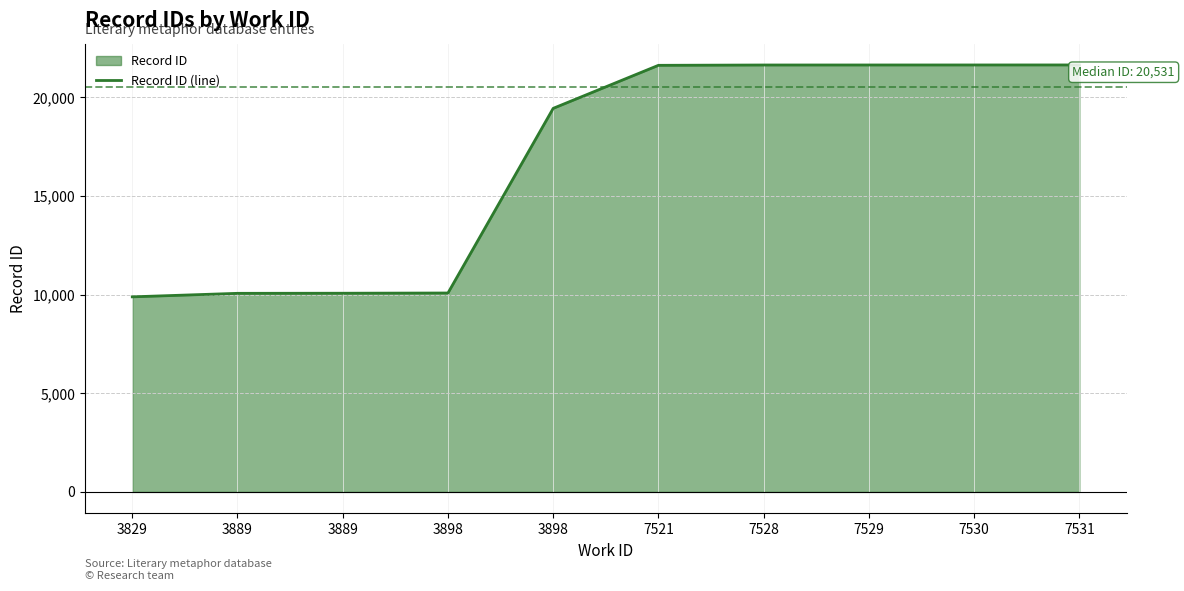

Where does the data first go above 21622?

7528